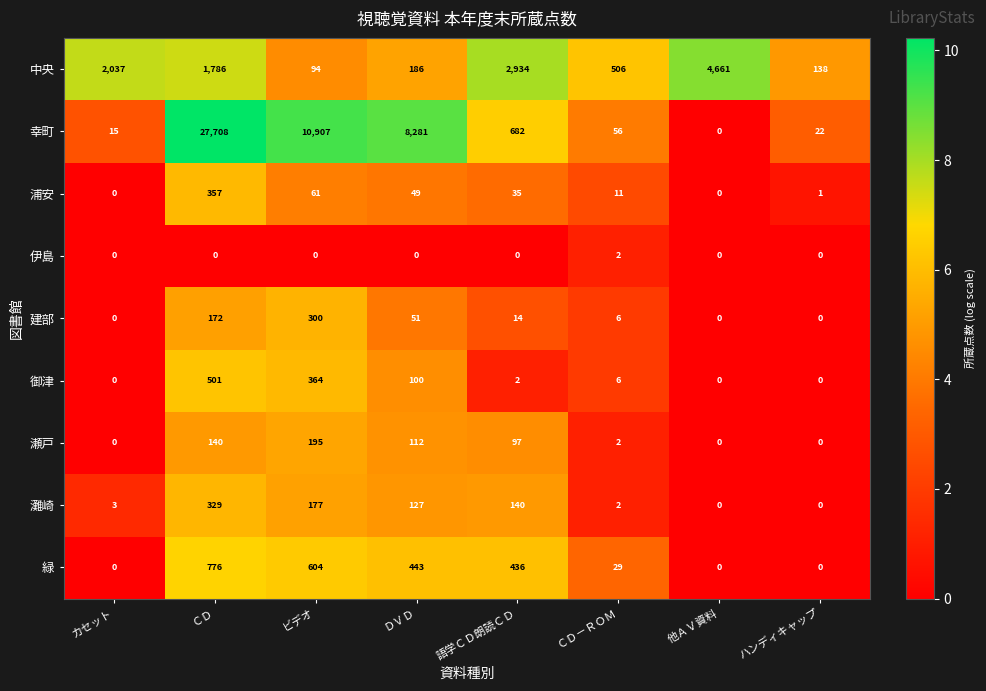

True or false: 灘崎 has a value of 80 at 語学ＣＤ朗読ＣＤ.

False